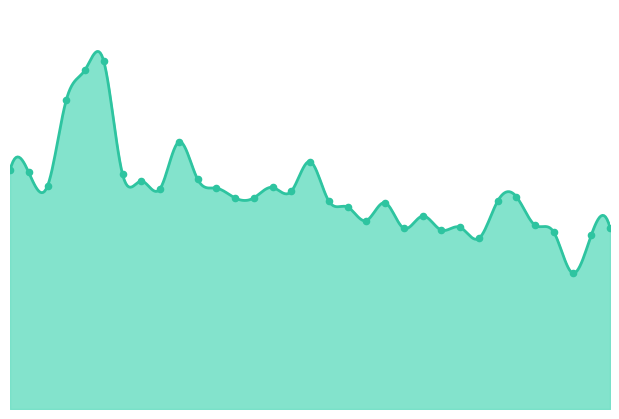

What is the ratio of the value at 00:21 to the value at 06:24?

1.3